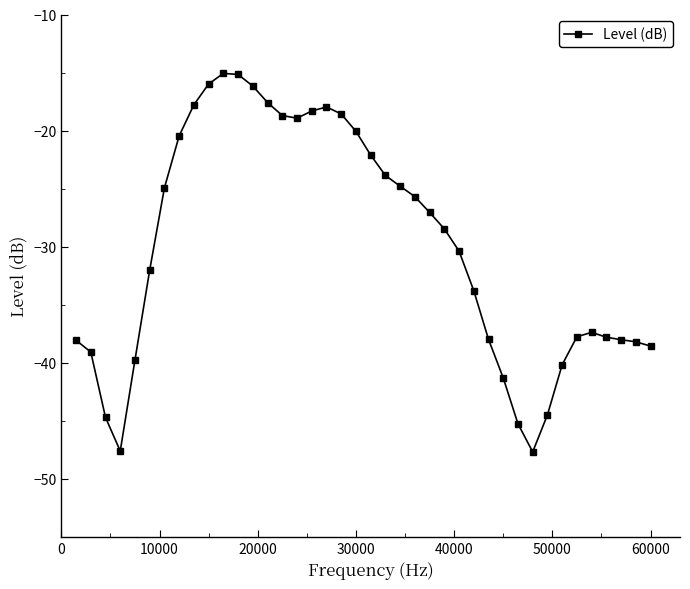

What is the value of the 6th point from the left?

-32.0